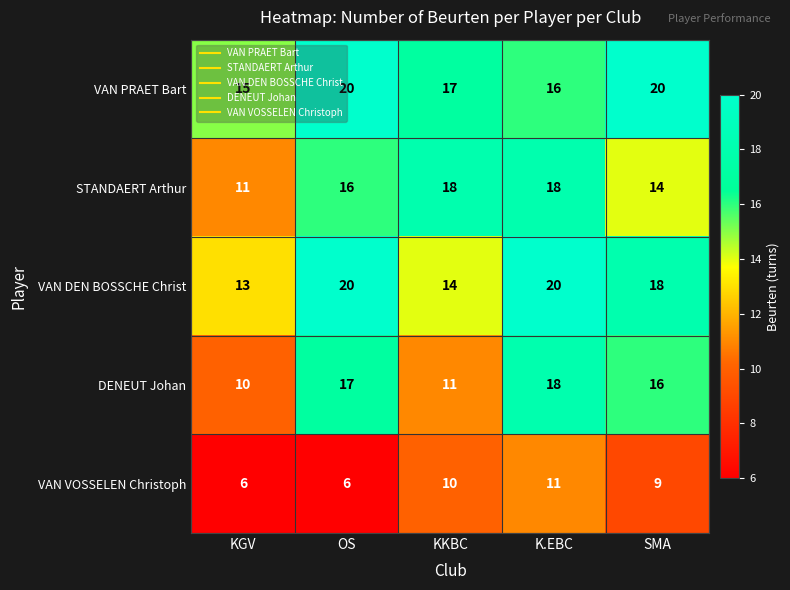

At which label is VAN VOSSELEN Christoph closest to 8?

SMA